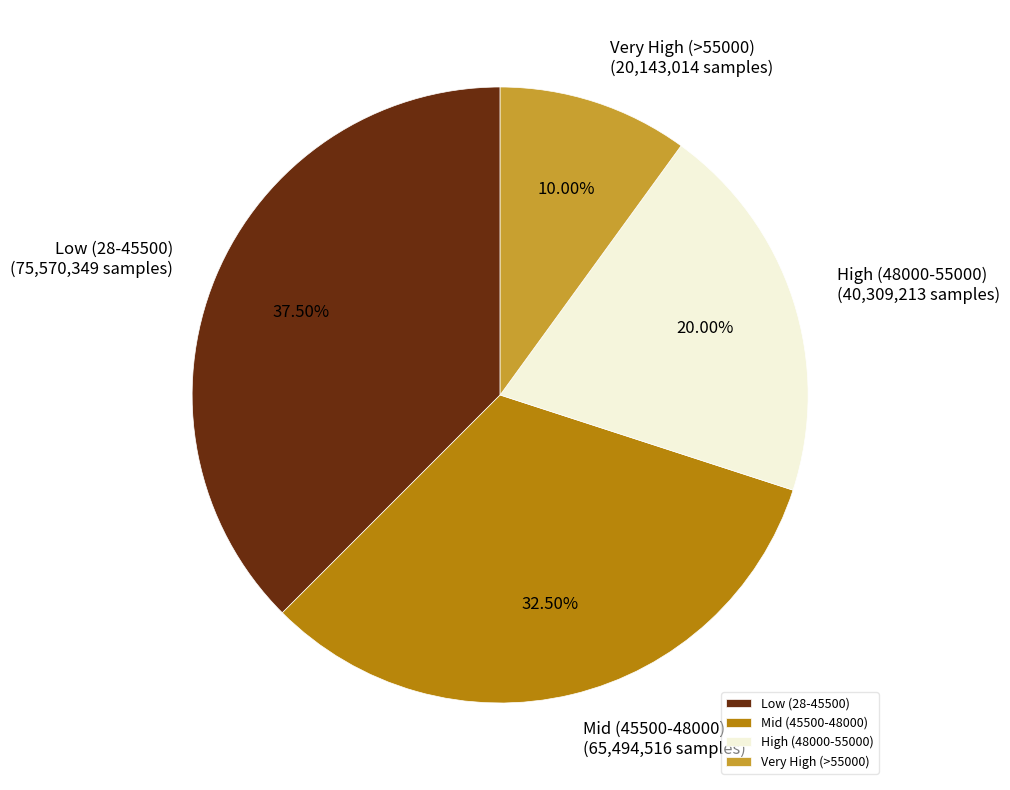

Rank the categories by value from lowest to highest.

Very High (>55000), High (48000-55000), Mid (45500-48000), Low (28-45500)